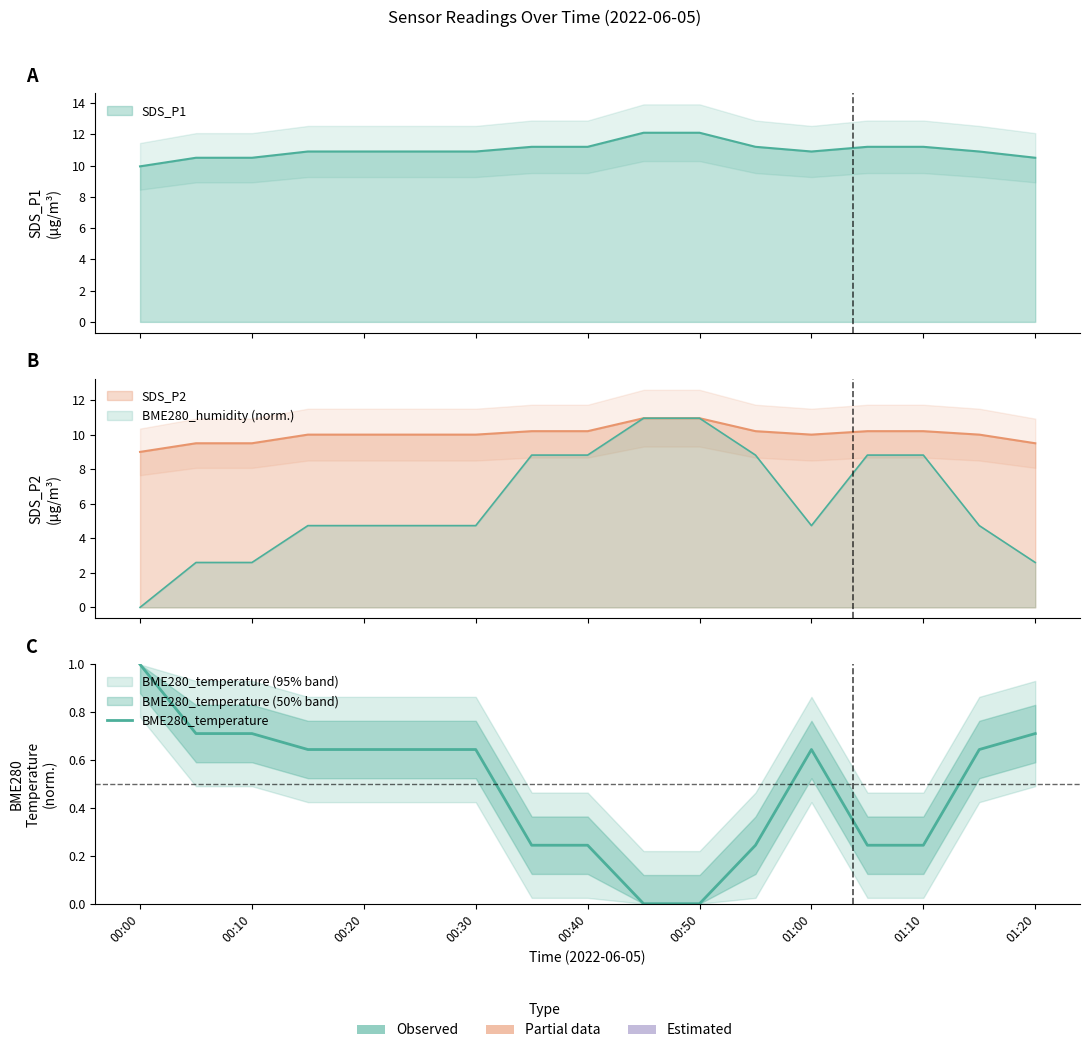

True or false: there are more than 0 points higher than both neighbors.

True